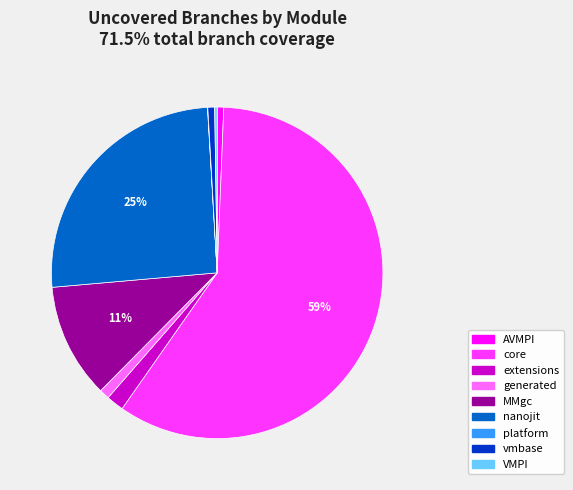

To the nearest percent, what is the average slice percentage?

11%